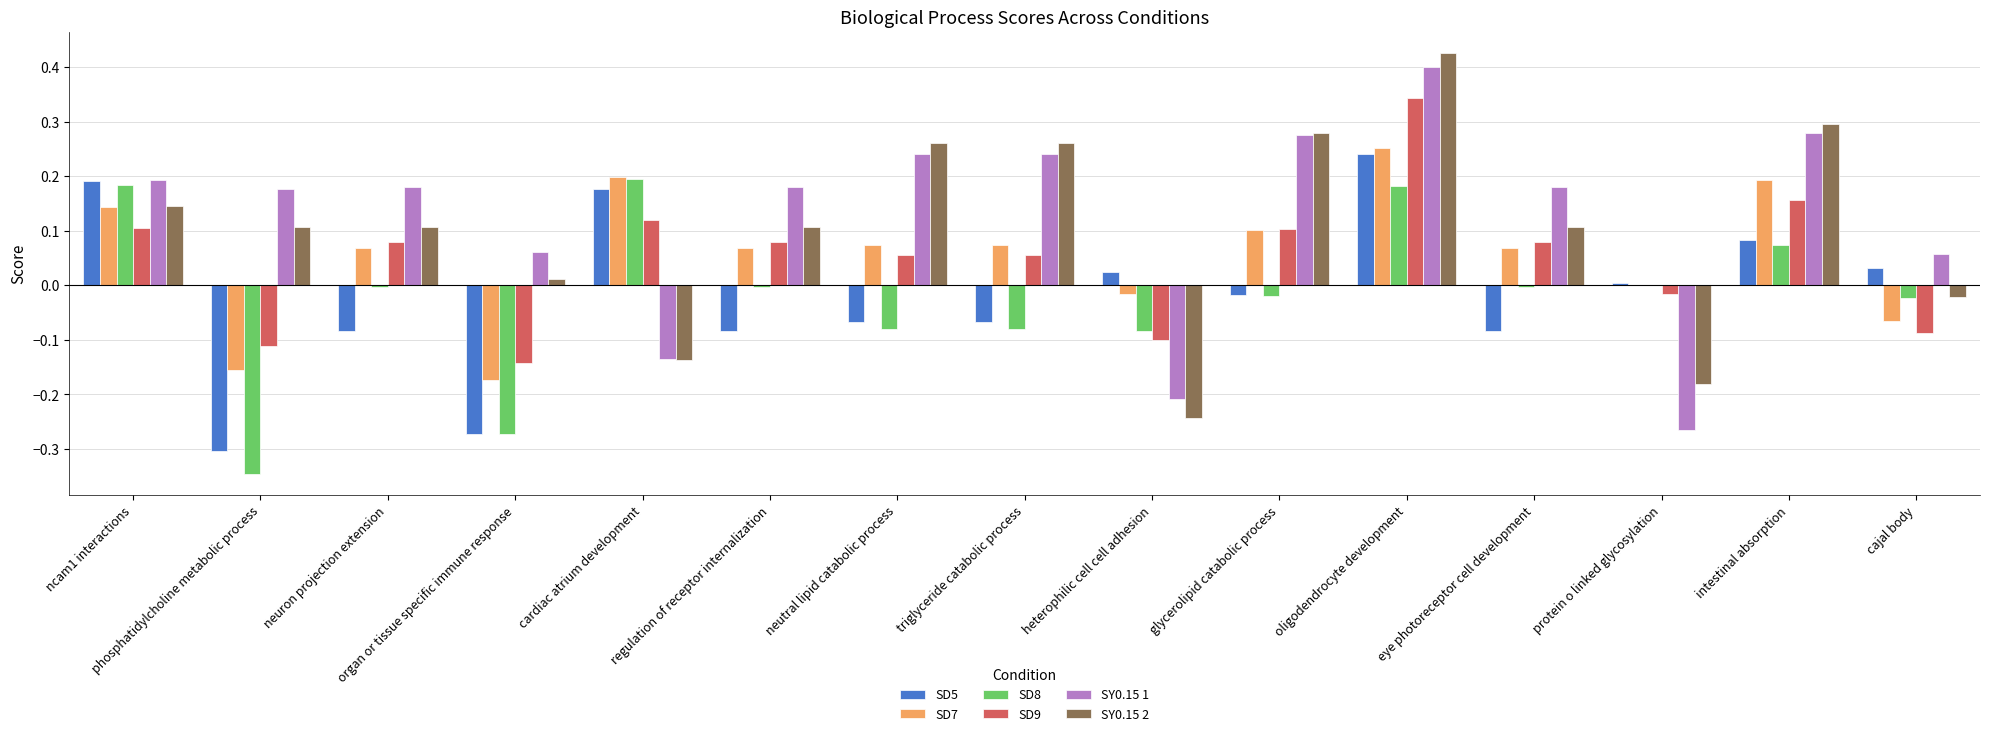

At which label is SY0.15 2 closest to 0?

organ or tissue specific immune response